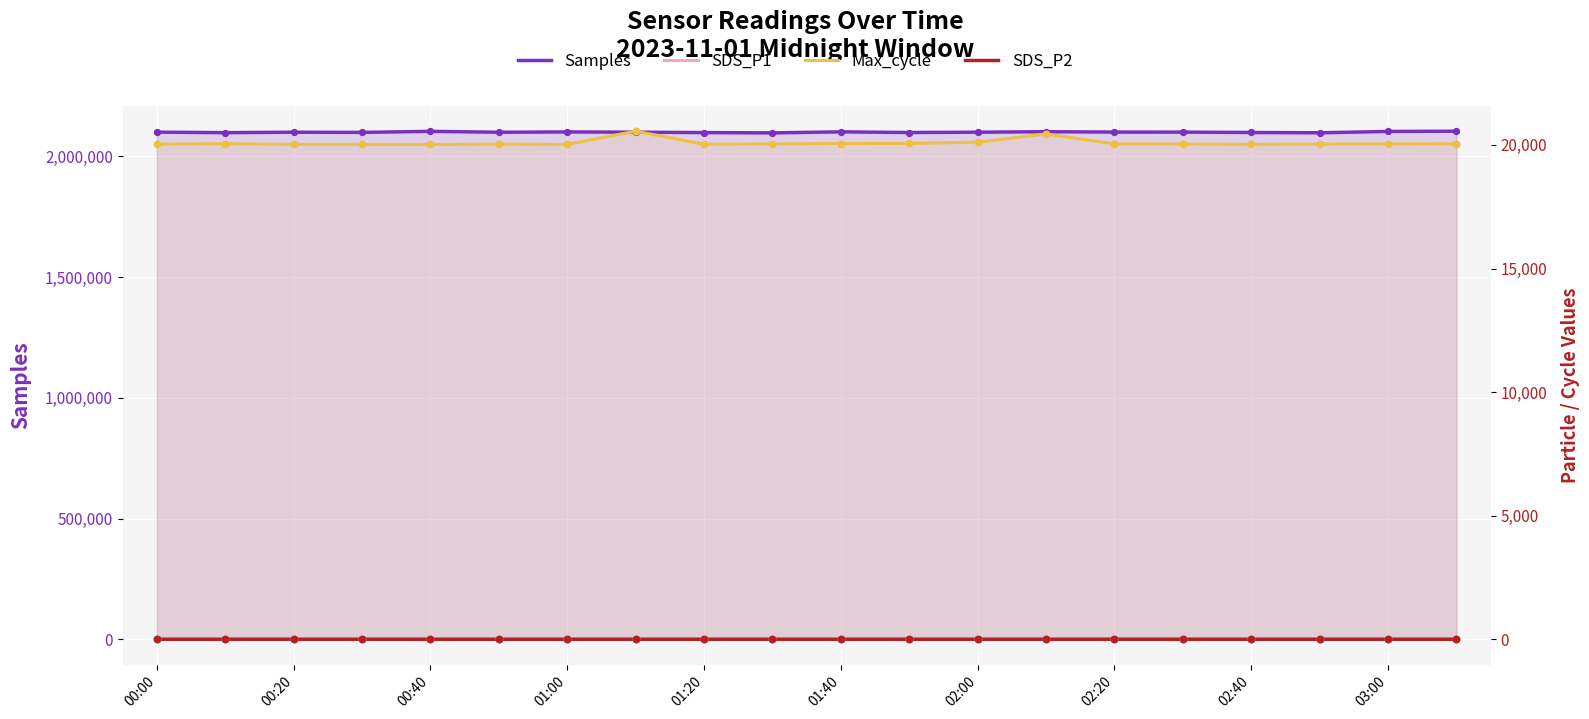

What is the total value across all series at 01:40?

2121351.5